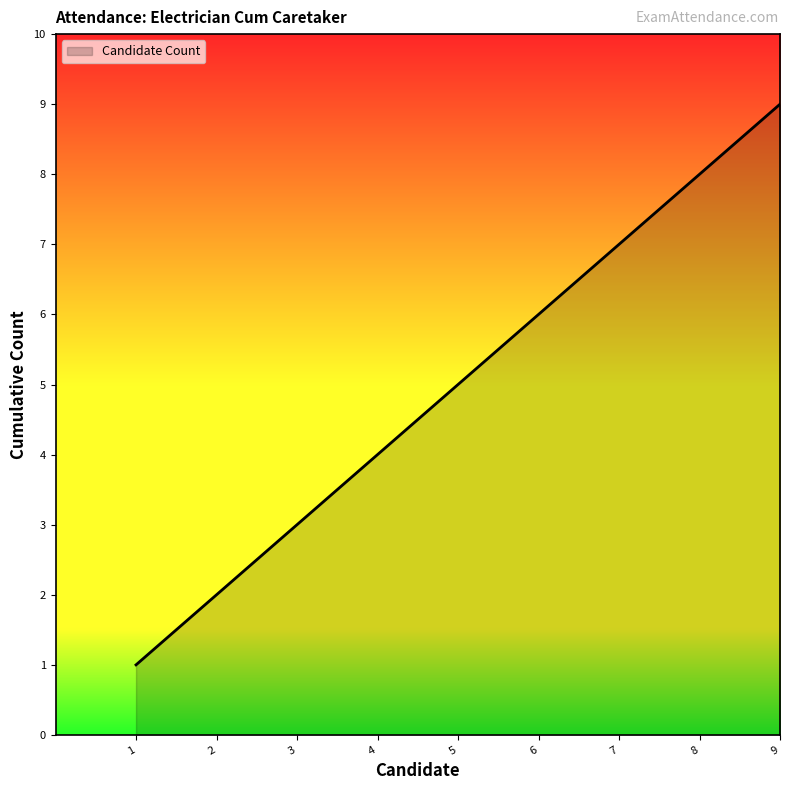

What is the difference between the maximum and minimum values?

8